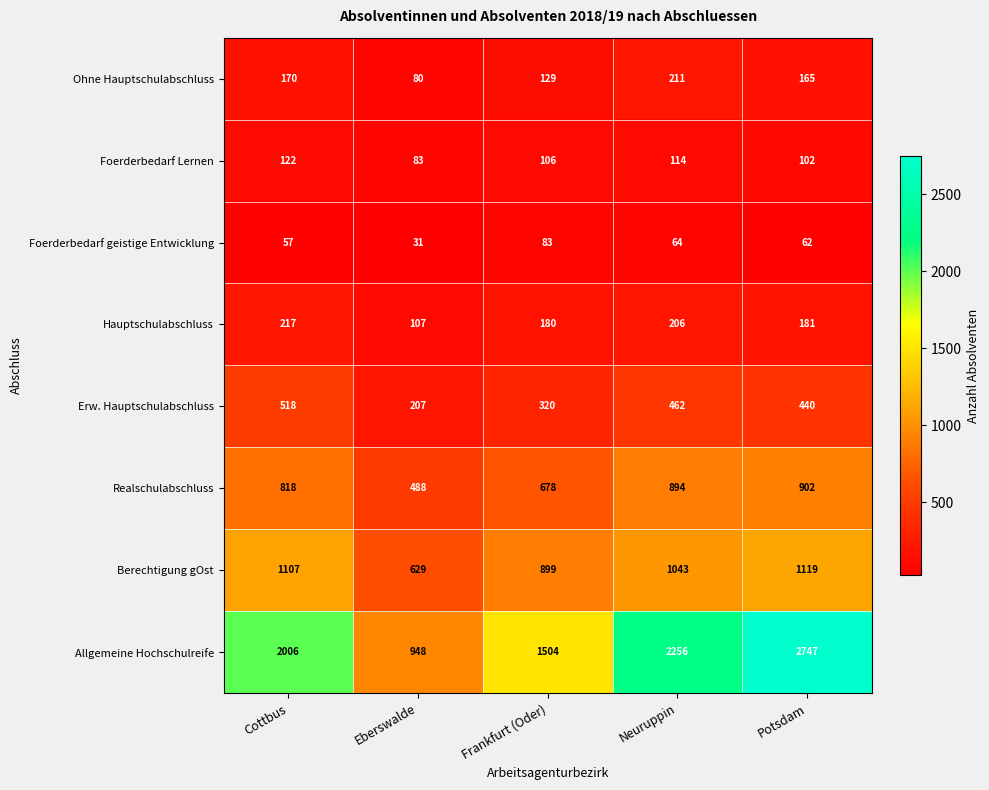

The Ohne Hauptschulabschluss series shows 211 at Neuruppin. True or false?

True